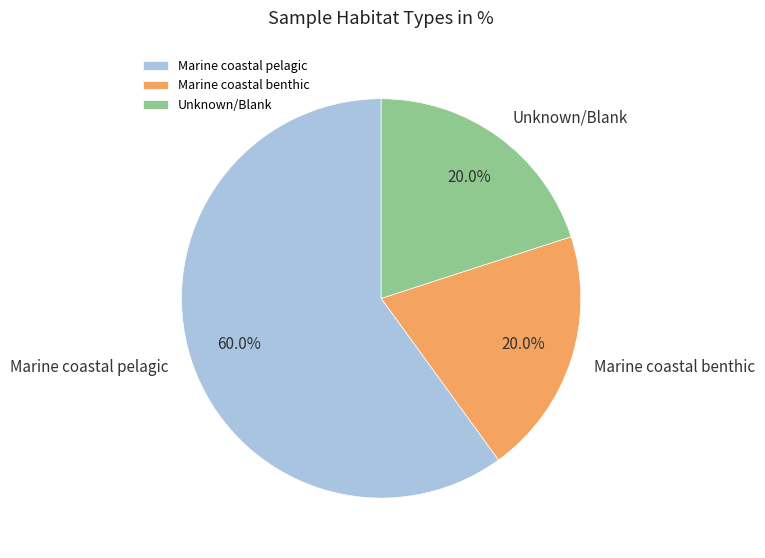

Approximately how many times larger is the value at Unknown/Blank compared to Marine coastal benthic?

1.0